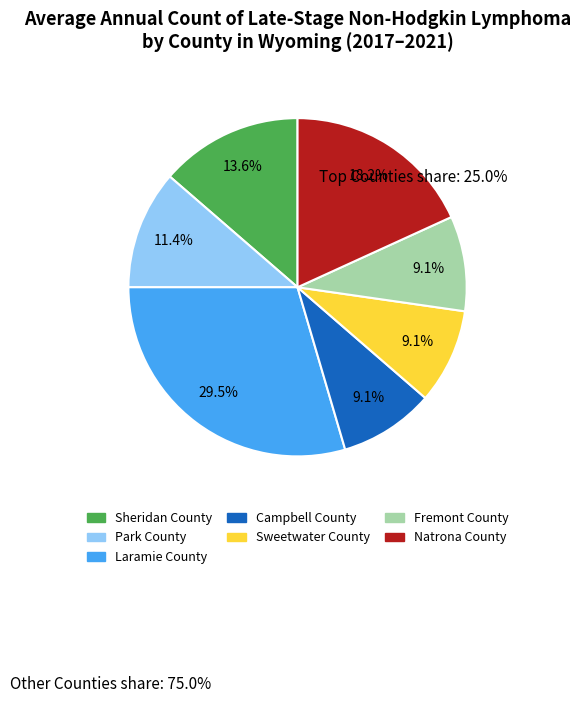

Which category has the biggest portion of the pie?

Laramie County